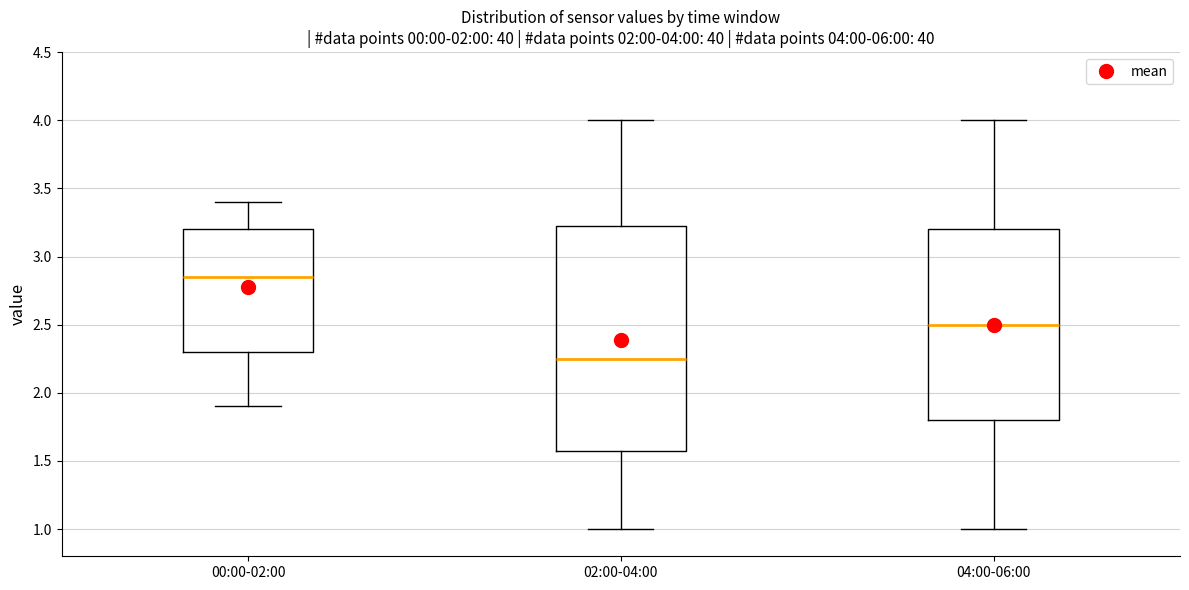

Which box is the tallest, from its lower edge to its upper edge?

02:00-04:00